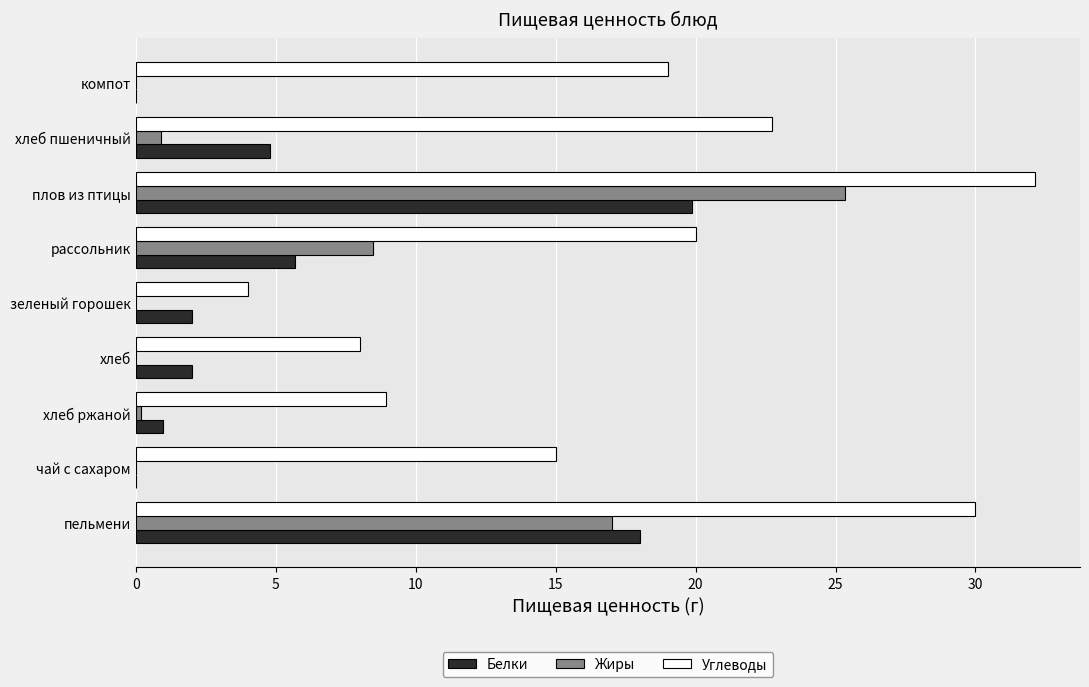

The value of Углеводы at пельмени is 14.9. True or false?

False